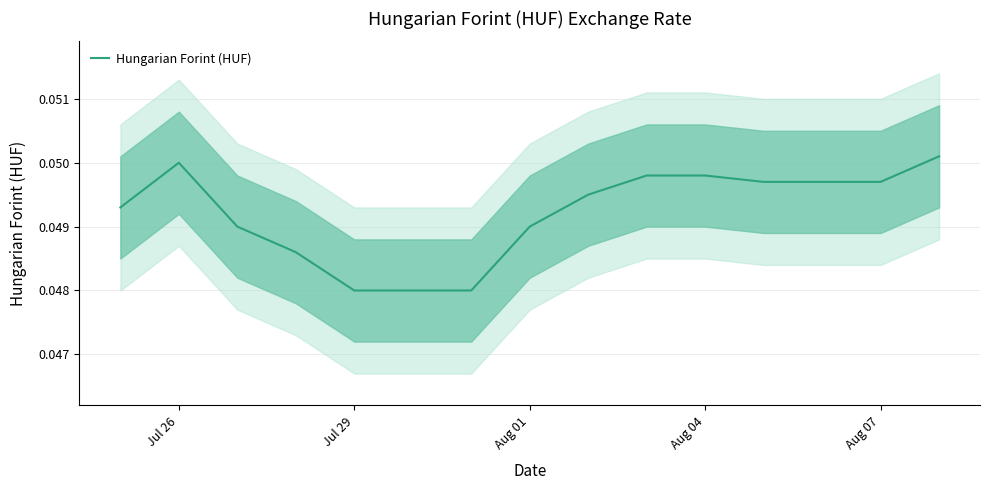

Is it true that Hungarian Forint (HUF) equals 0.1 at Aug 07?

False